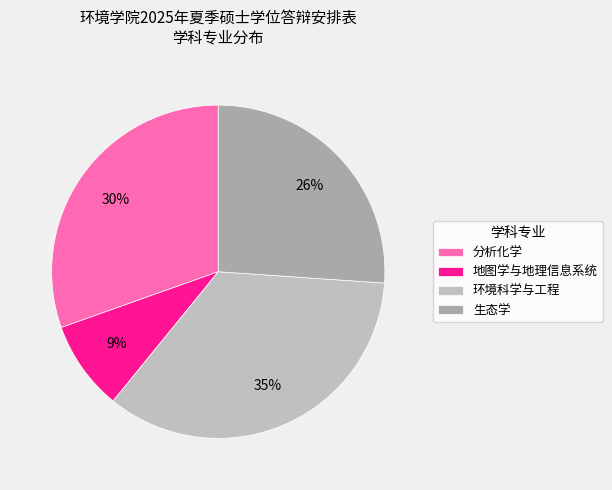

Does 环境科学与工程 represent more than half of the total?

No